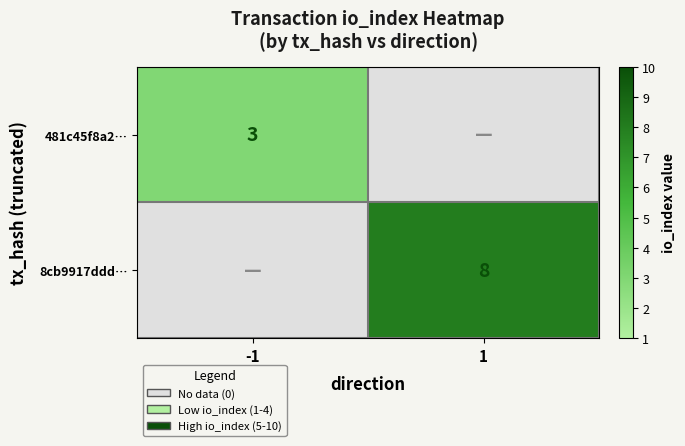

What is the highest value of the 8cb9917ddd… series?

8